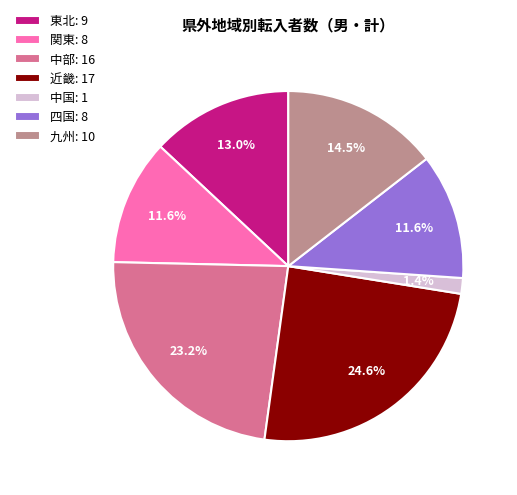

Does 関東: 8 account for over 50% of the chart?

No